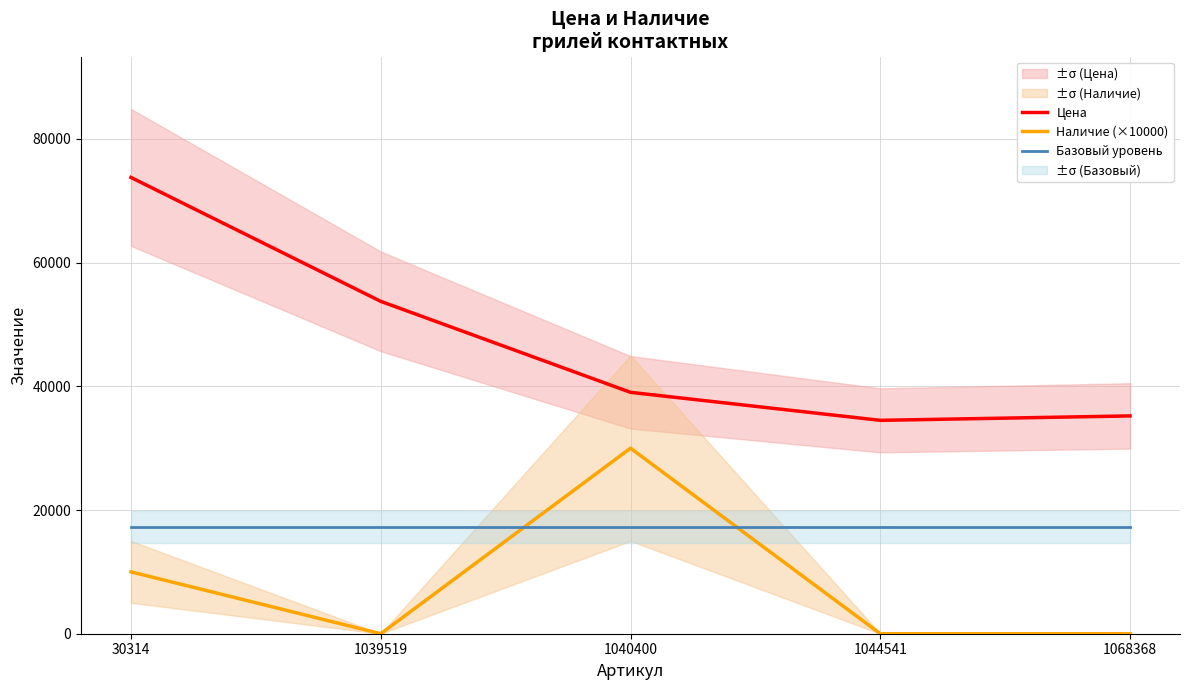

True or false: Цена has a value of 22329 at 1040400.

False